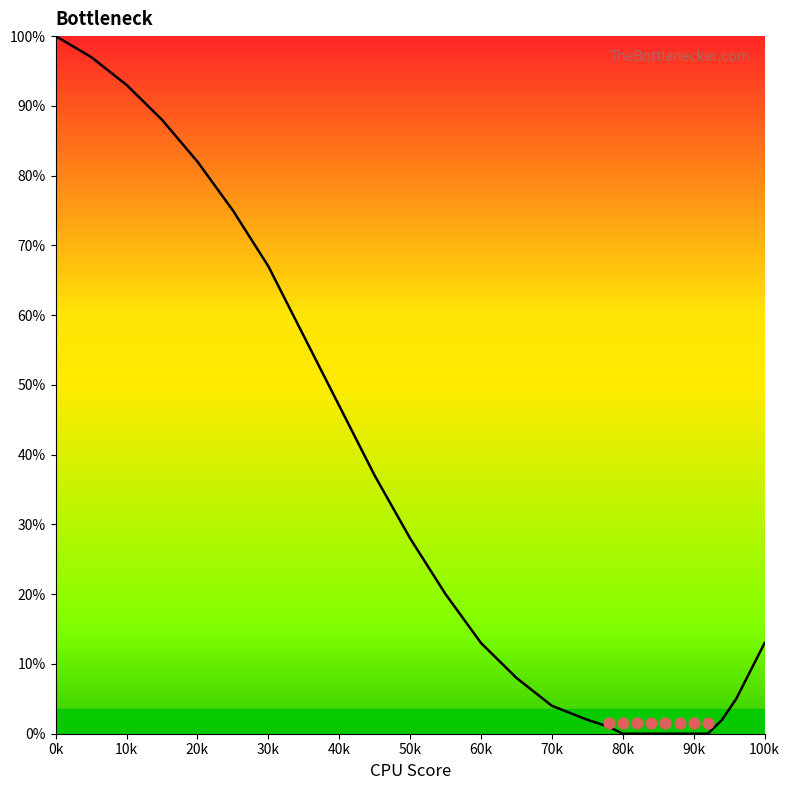

Which has a higher value, 30k or 10k?

10k